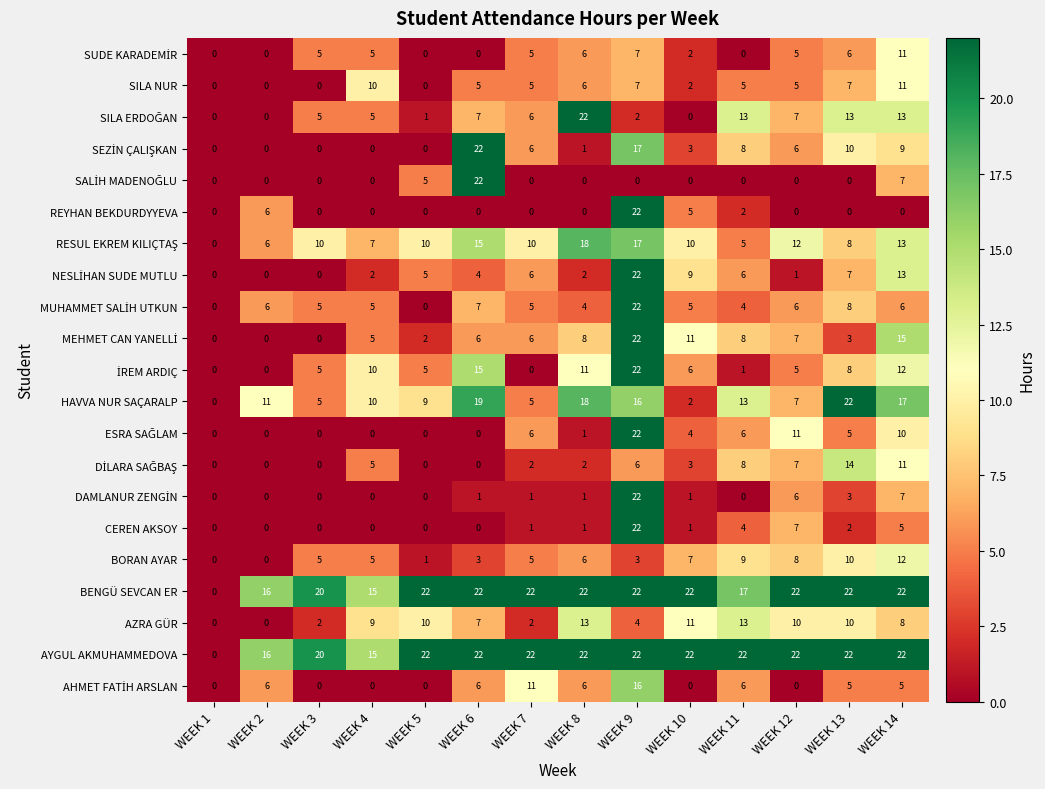

What is the greatest value displayed?

22